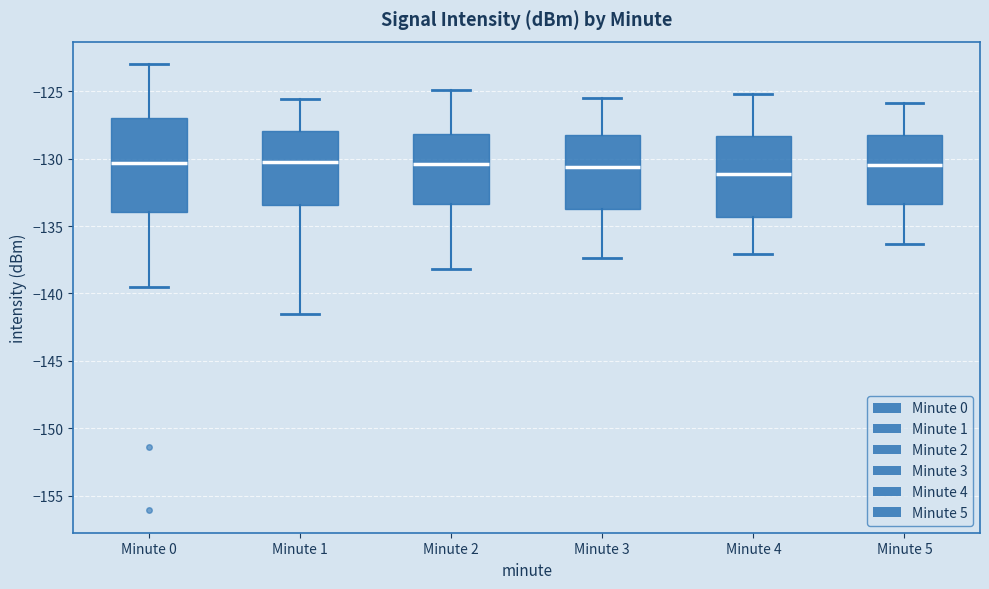

Which box is the tallest, from its lower edge to its upper edge?

Minute 0